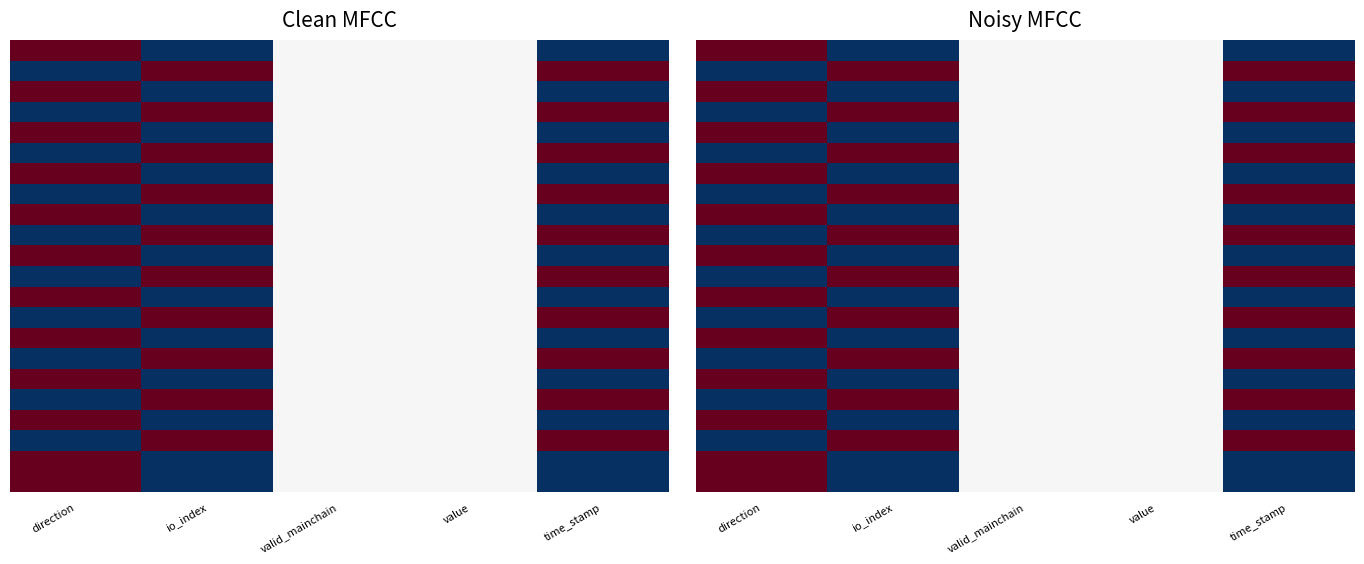

What is the total value across all series at direction?

12.0